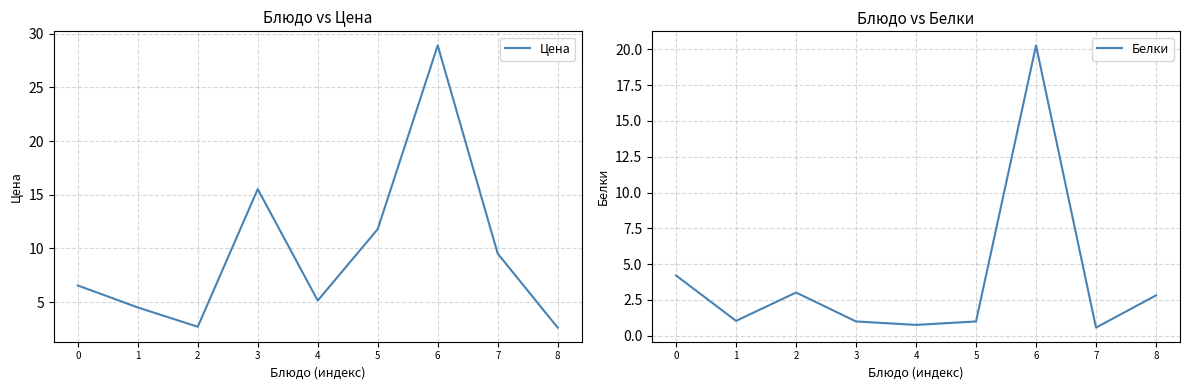

What is the sum of all Цена values?

87.3